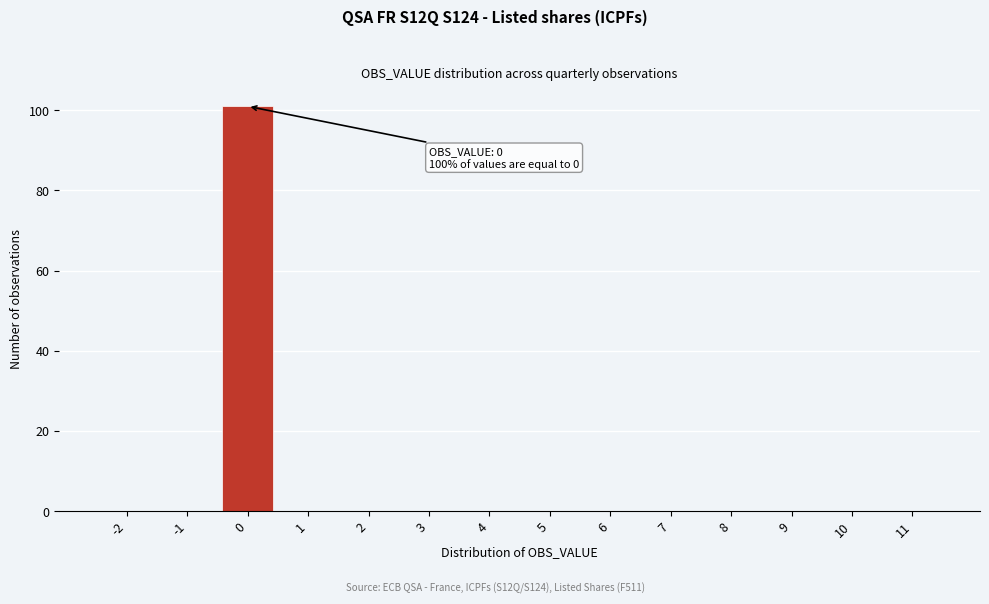

Reading right to left, extract all data points from this chart.

11=0	10=0	9=0	8=0	7=0	6=0	5=0	4=0	3=0	2=0	1=0	0=101	-1=0	-2=0